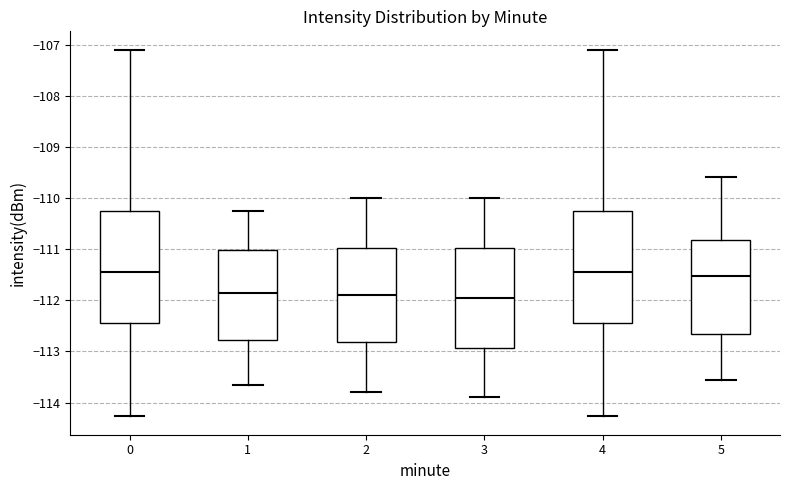

Reading left to right, transcribe this box plot: for each box, give where its median line is, the range the box spans, and where its two whiskers end, as read against the y-axis. The values are not printed on the chart, so give them approximately, as read against the axis.

0: median -111.4, box -112.4 to -110.2, whiskers -114.3 to -107.1
1: median -111.8, box -112.8 to -111.0, whiskers -113.6 to -110.2
2: median -111.9, box -112.8 to -111.0, whiskers -113.8 to -110.0
3: median -111.9, box -112.9 to -111.0, whiskers -113.9 to -110.0
4: median -111.4, box -112.4 to -110.2, whiskers -114.3 to -107.1
5: median -111.5, box -112.7 to -110.8, whiskers -113.5 to -109.6